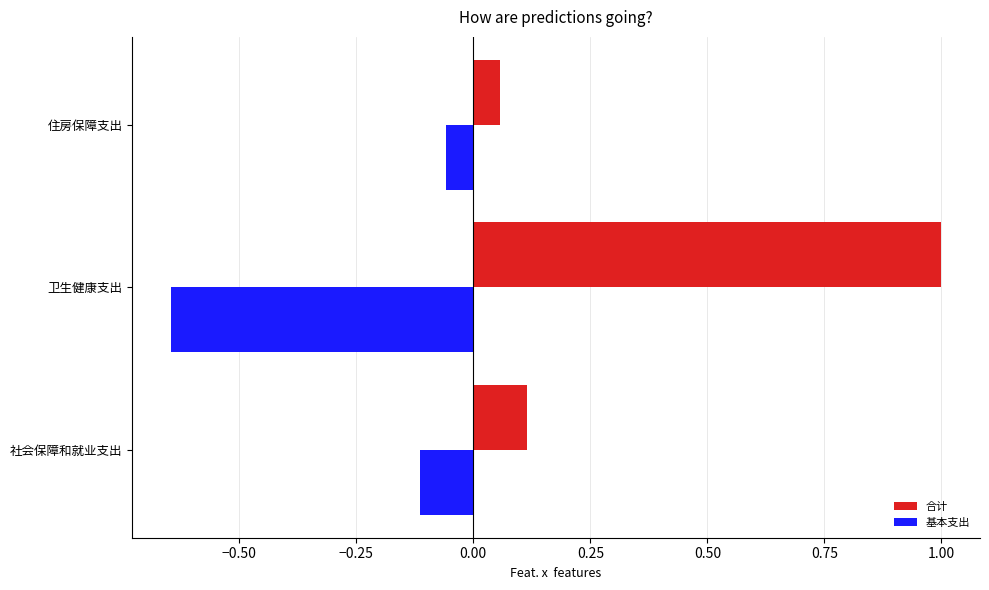

At which label does 基本支出 reach its peak?

住房保障支出